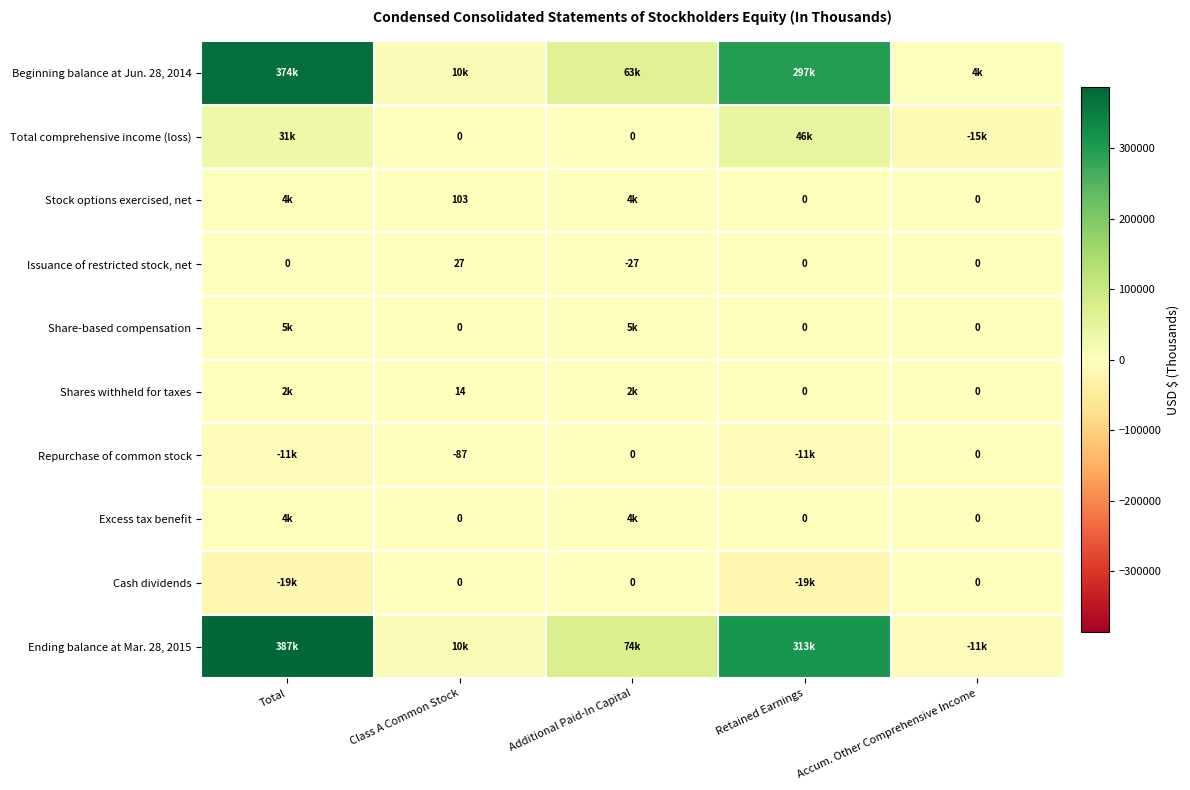

Is it true that Stock options exercised, net equals 163 at Class A Common Stock?

False